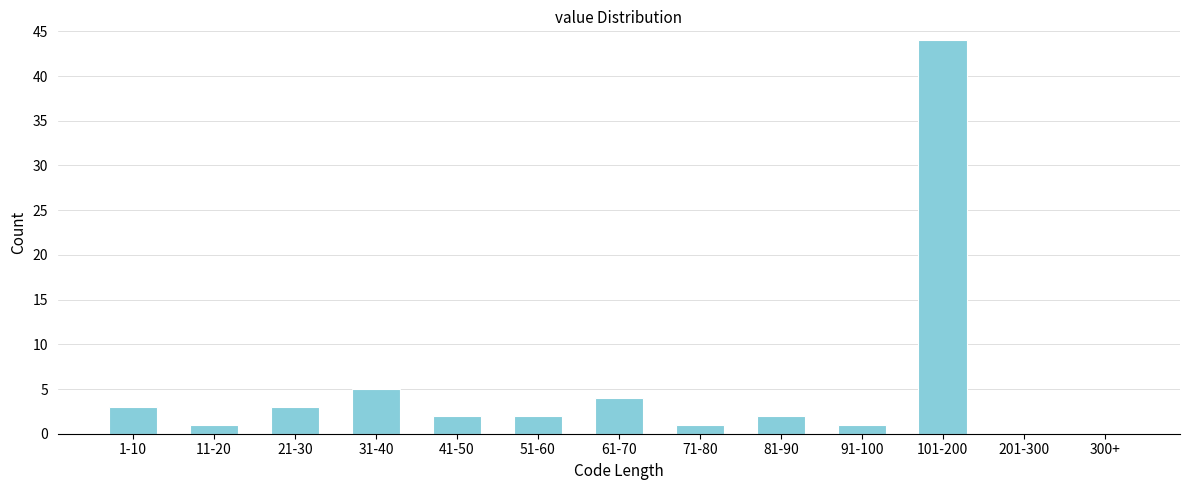

Reading left to right, what are all the values shown in this chart?

1-10=3	11-20=1	21-30=3	31-40=5	41-50=2	51-60=2	61-70=4	71-80=1	81-90=2	91-100=1	101-200=44	201-300=0	300+=0